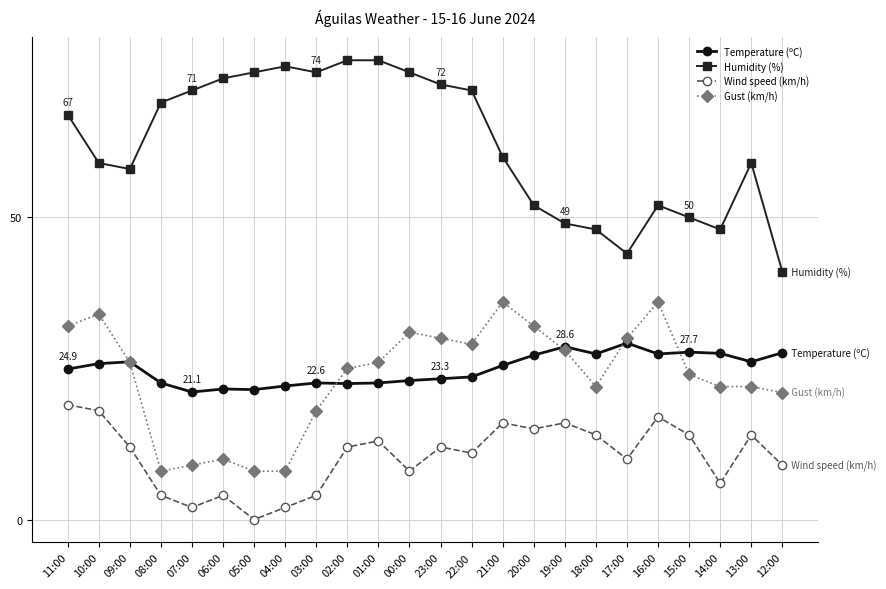

What is the difference between the highest and lowest values at 01:00?

63.0